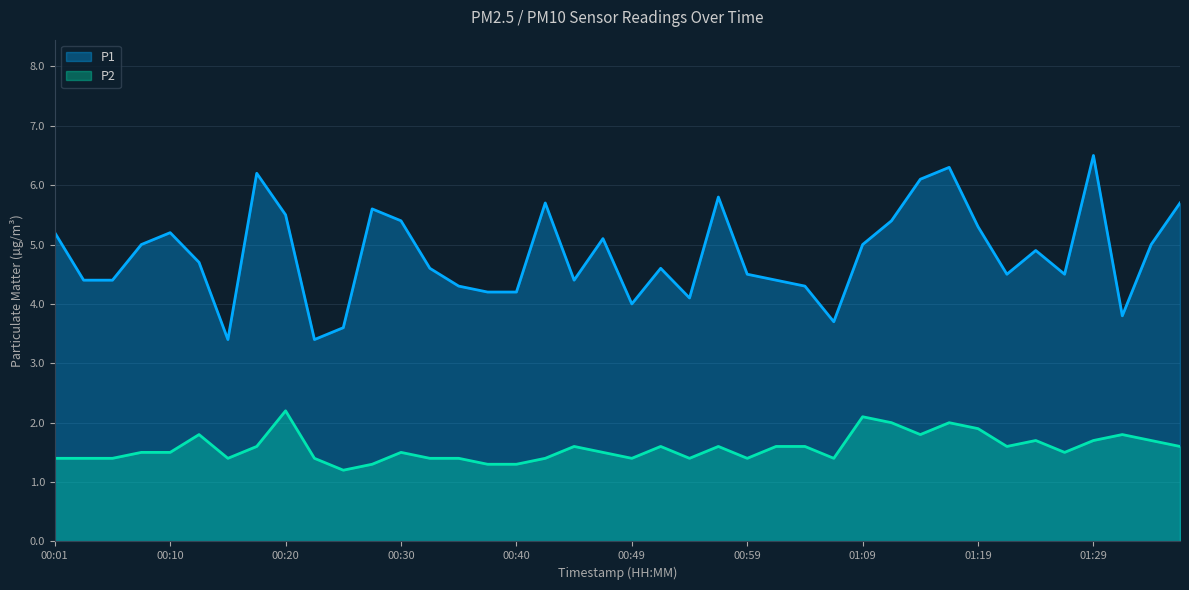

At 00:15, list the series in order from largest to smallest.

P1, P2